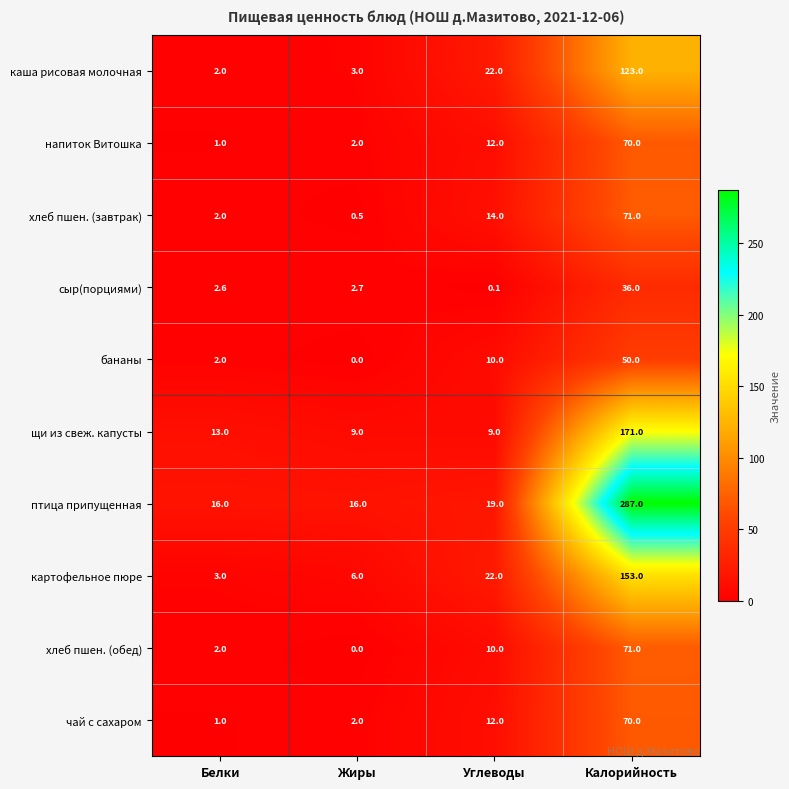

The value of бананы at Жиры is 27.3. True or false?

False